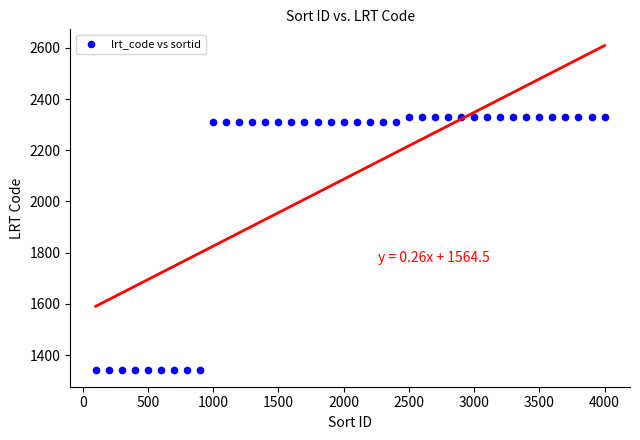

What is the range of X values (max minus min)?

3900